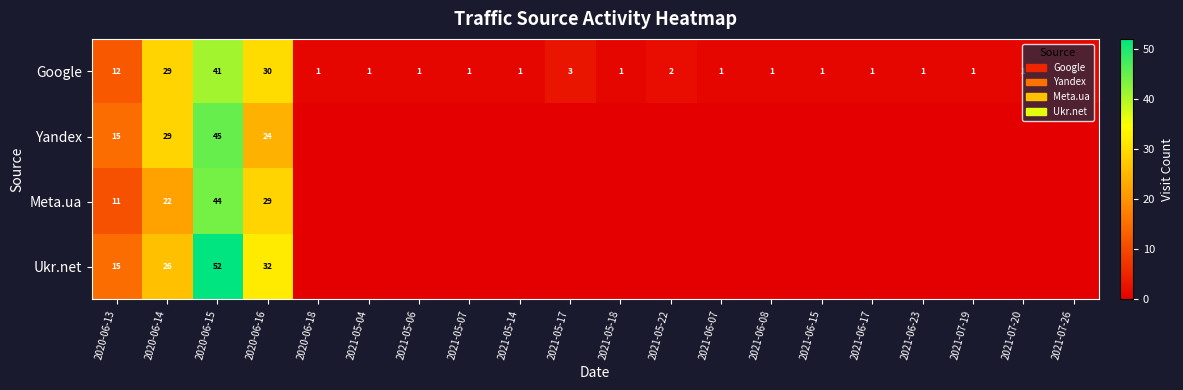

True or false: Google has a value of 1 at 2021-05-04.

True